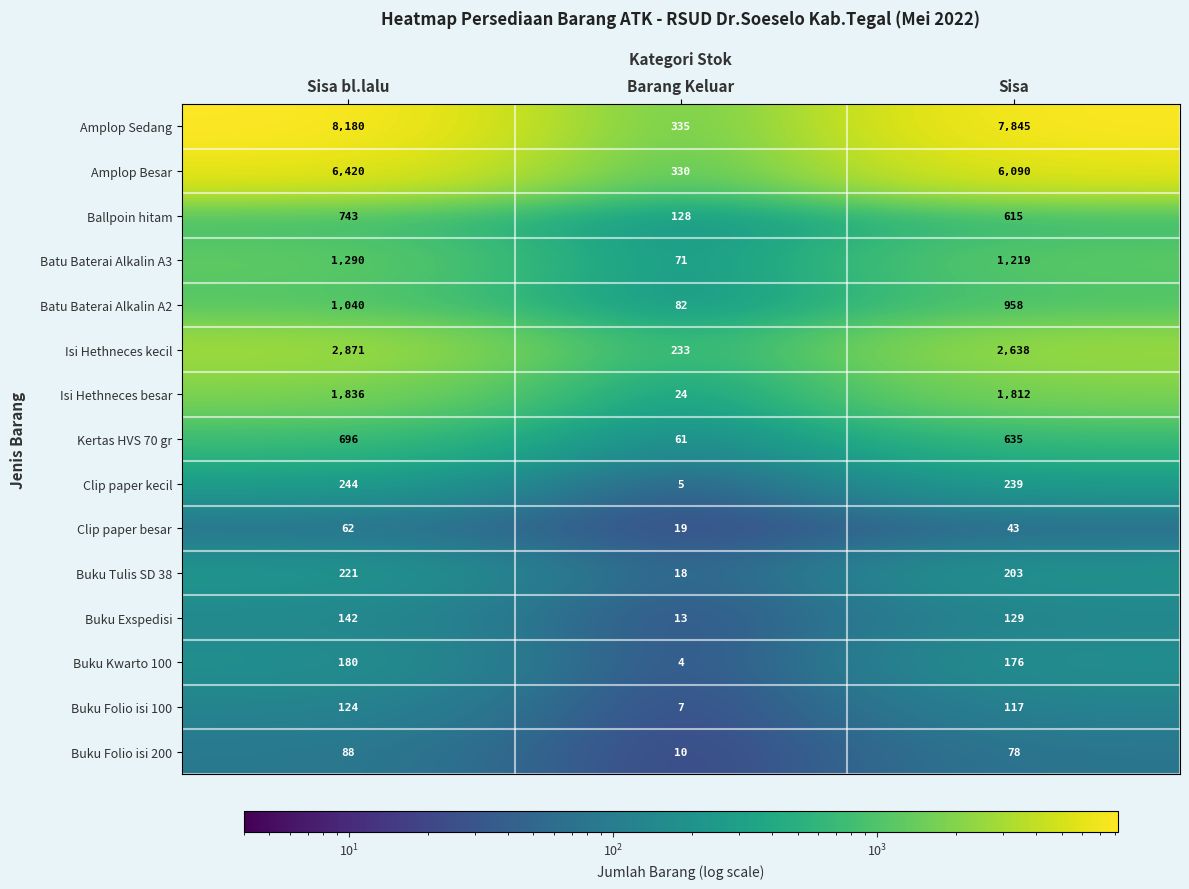

The Buku Folio isi 200 series shows 104 at Sisa. True or false?

False